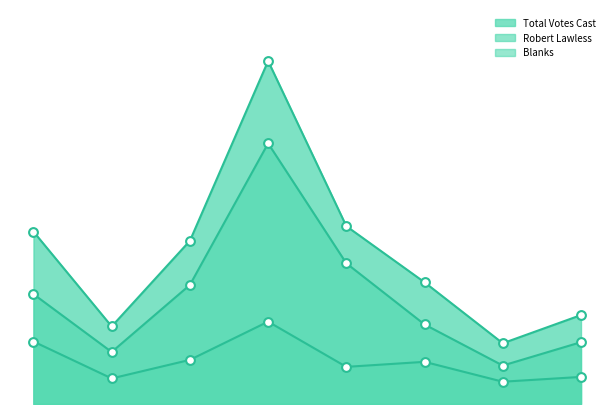

At how many categories does at least one series exceed 731?

4